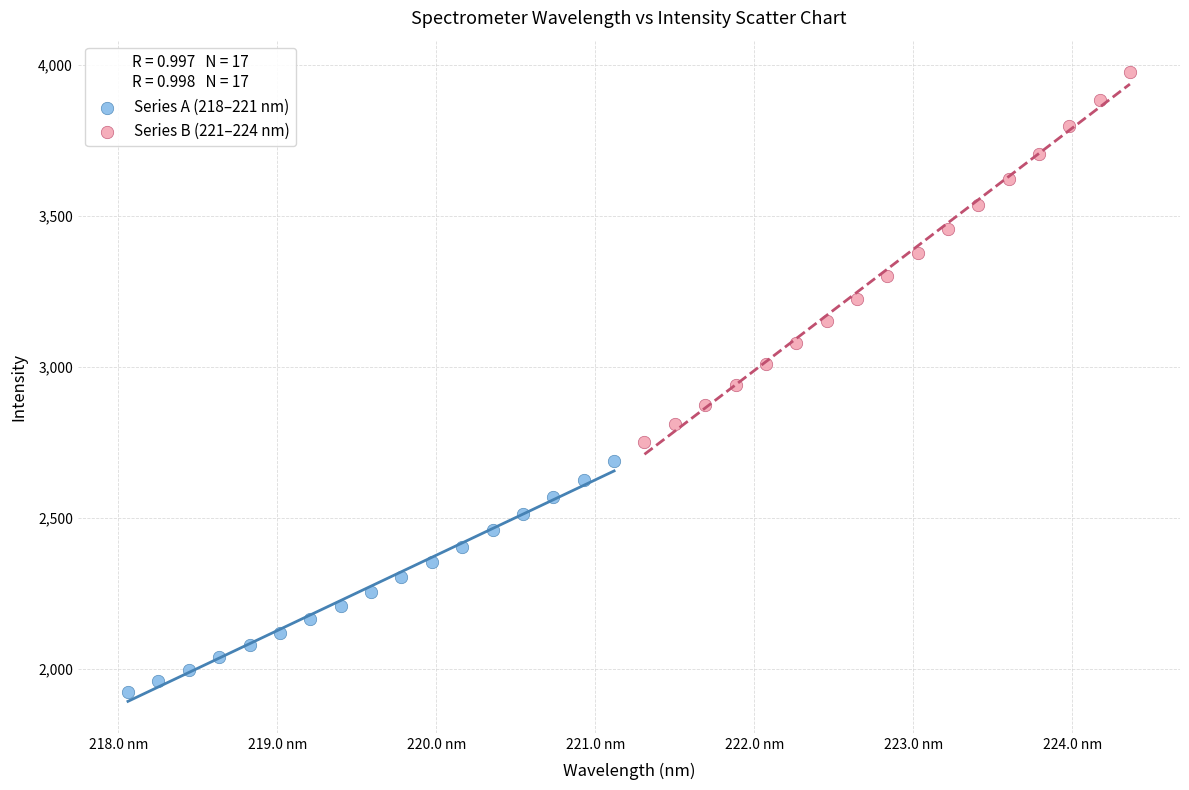

What are all the series names shown in the legend?

Series A (218–221 nm), Series B (221–224 nm)